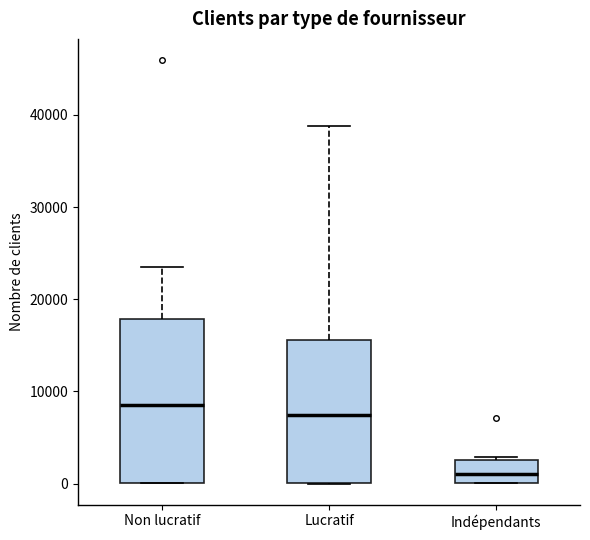

Reading left to right, read every box against the y-axis: the position of its median line, the range the box covers, and the ends of its whiskers. The values are not printed on the chart, so give them approximately, as read against the axis.

Non lucratif: median 8000, box 0 to 18000, whiskers 0 to 23000
Lucratif: median 7000, box 0 to 16000, whiskers 0 to 39000
Indépendants: median 1000, box 0 to 3000, whiskers 0 to 3000 (just above the box's upper edge)